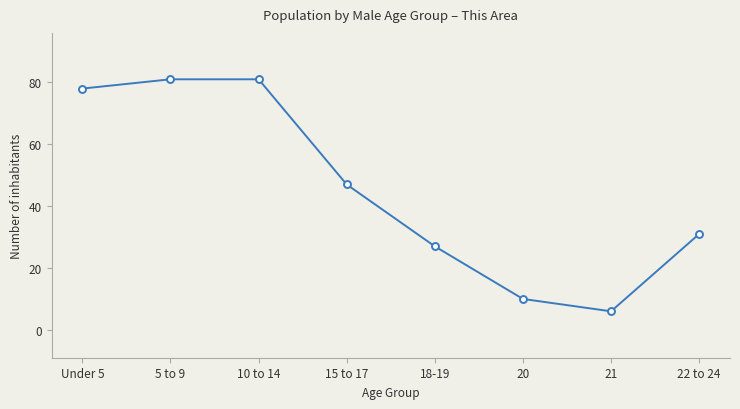

The chart shows a value of 48 at Under 5. True or false?

False